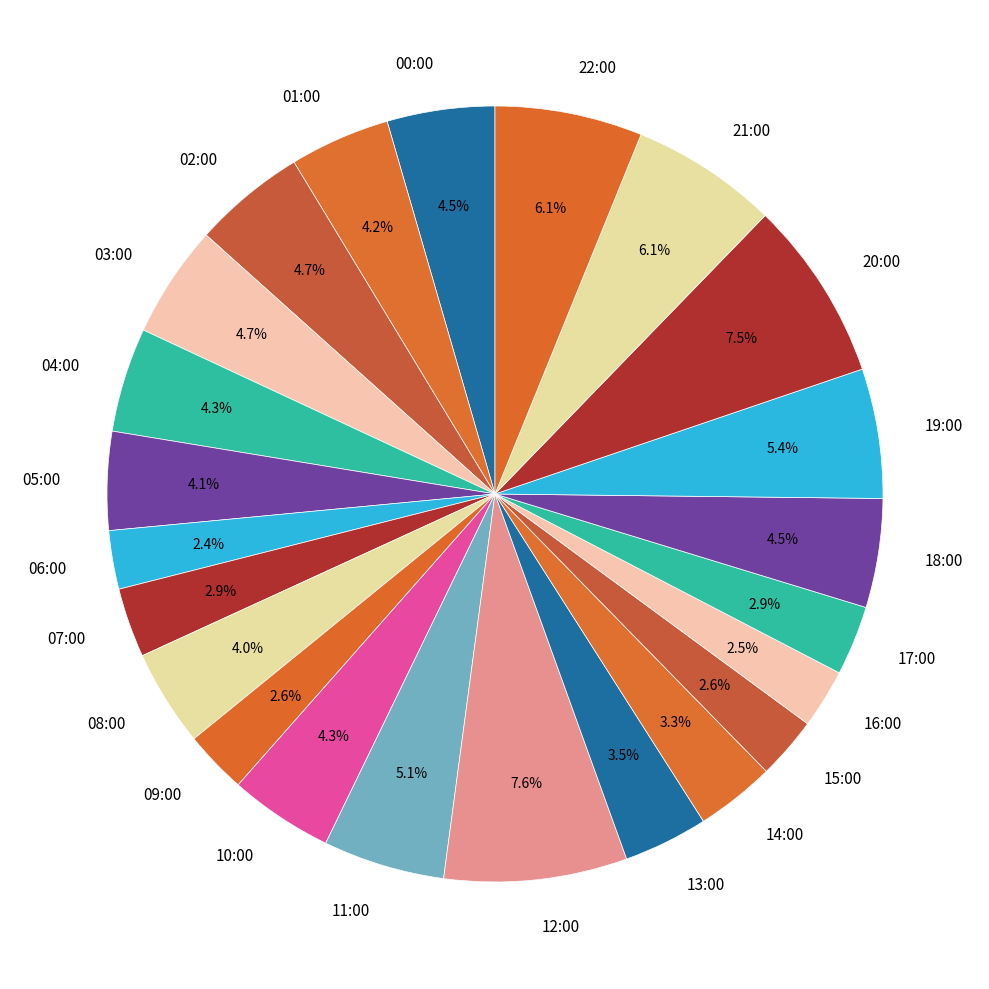

Count the number of slices in the pie.

23